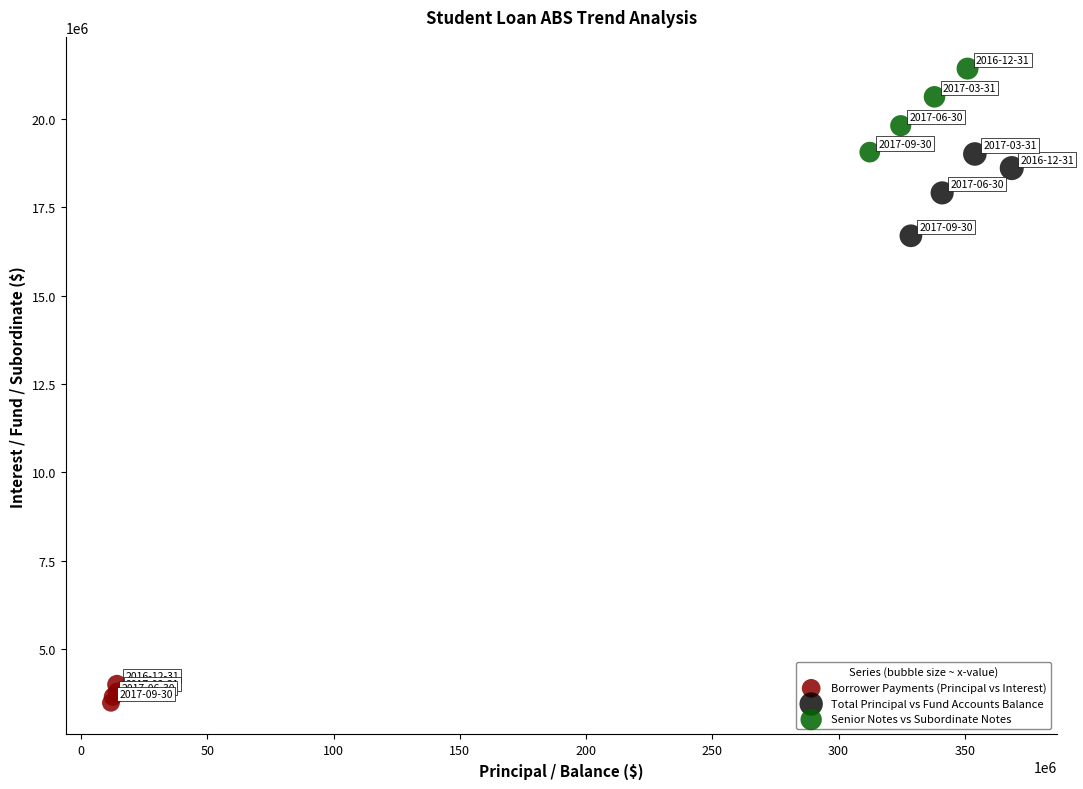

Which series contains the lowest Y value?

Borrower Payments (Principal vs Interest)